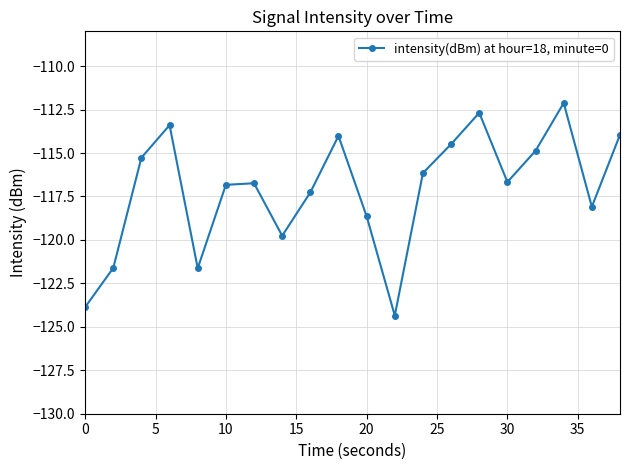

What is the difference between the maximum and minimum values?

12.2